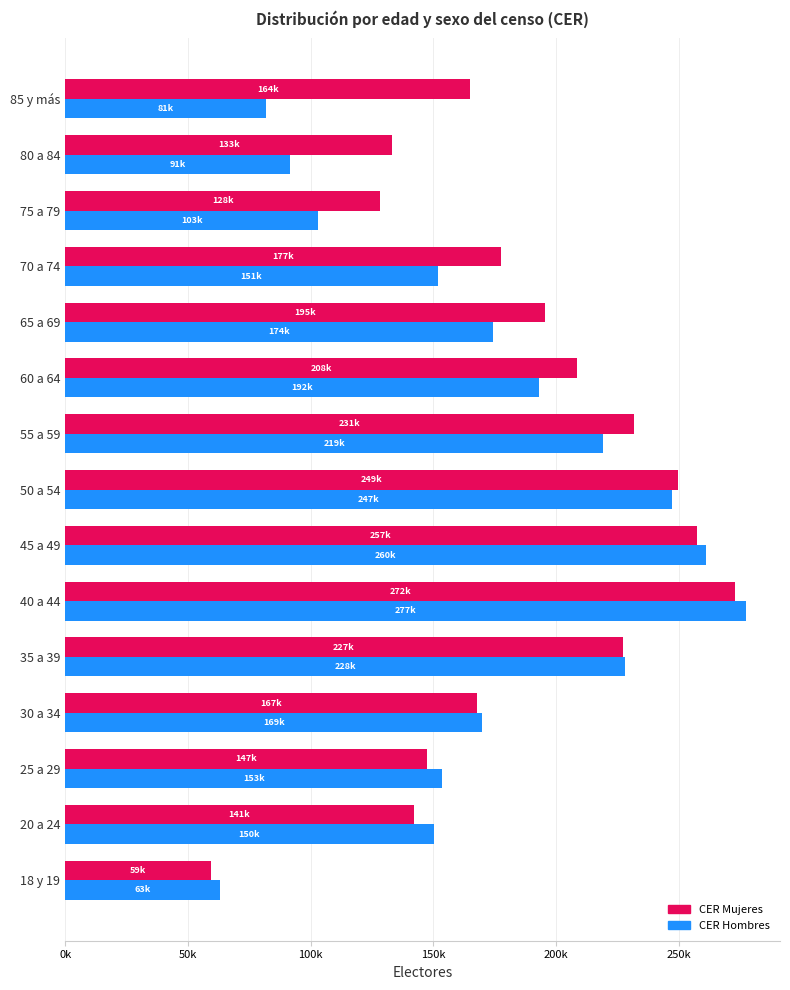

Which label corresponds to the largest value in the chart?

40 a 44